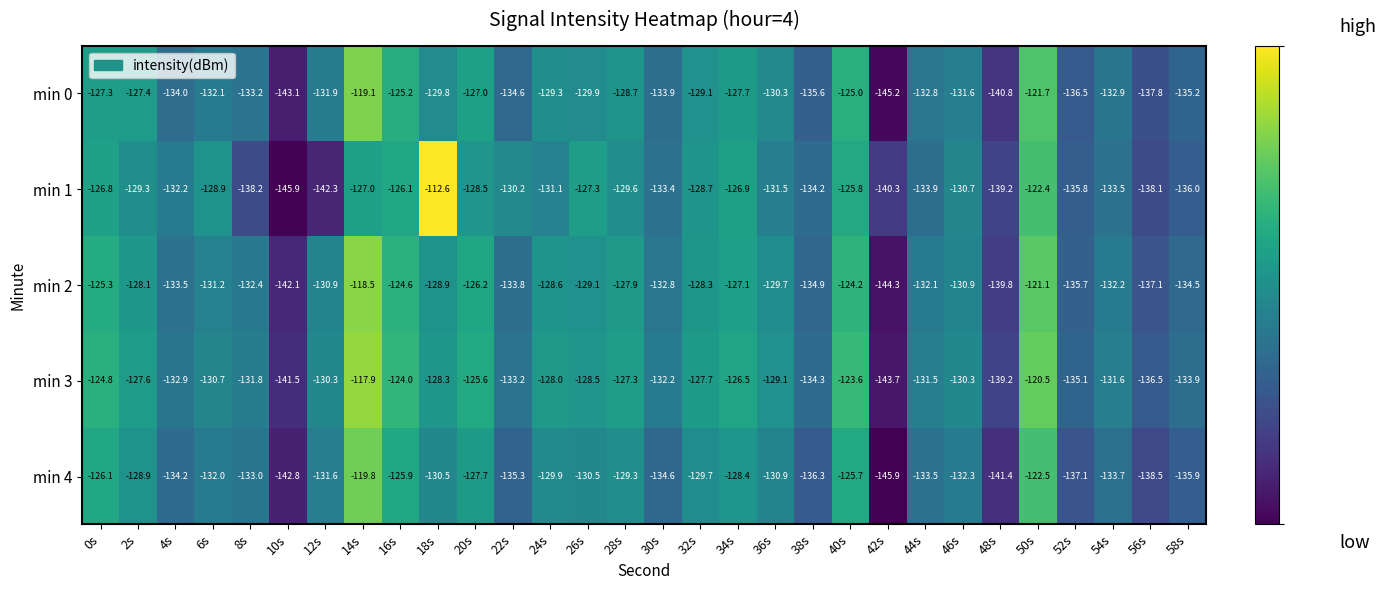

At which category is the sum across all series the highest?

14s